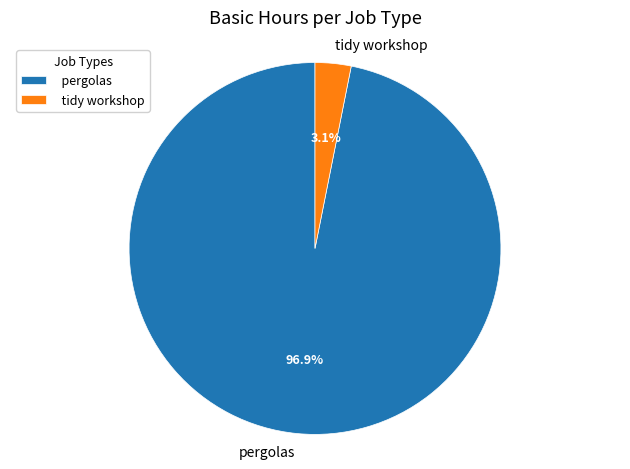

Count the number of slices in the pie.

2